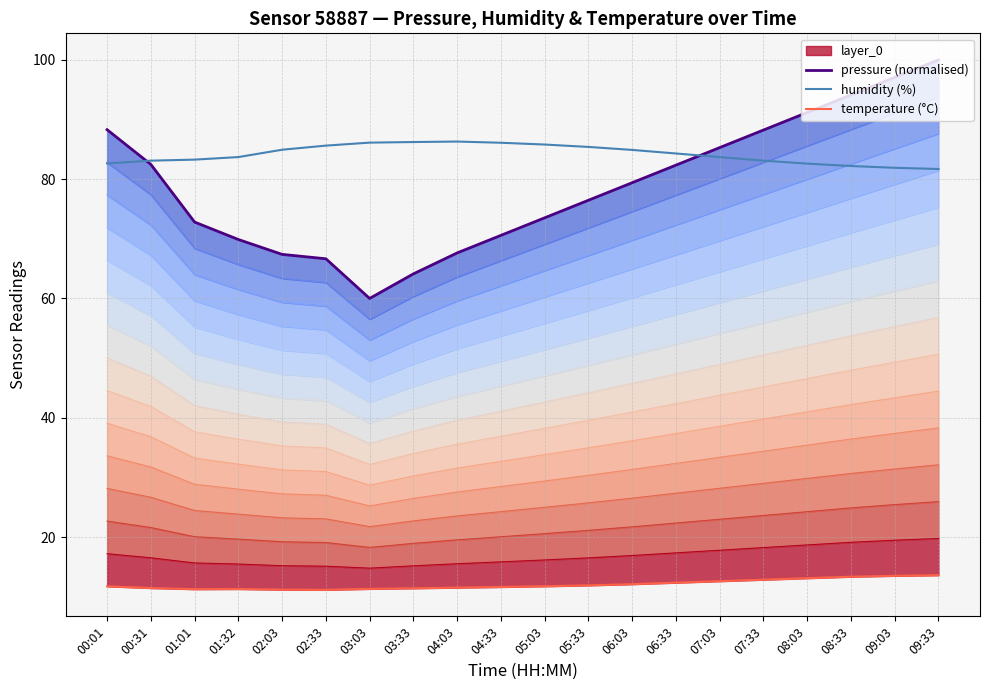

What is the difference between the maximum and minimum values in the humidity (%) series?

4.6